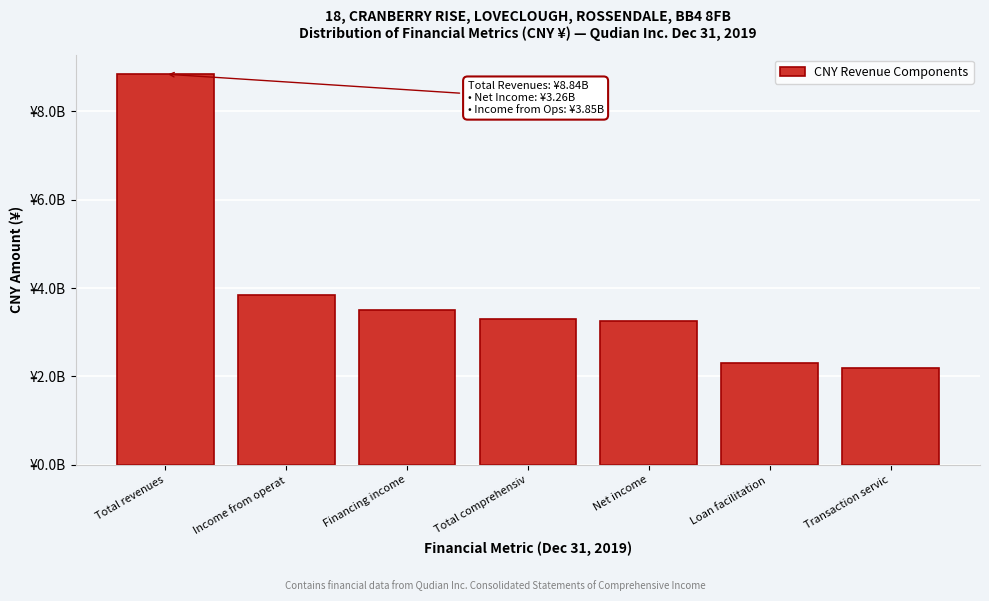

Does the chart contain any negative values?

No